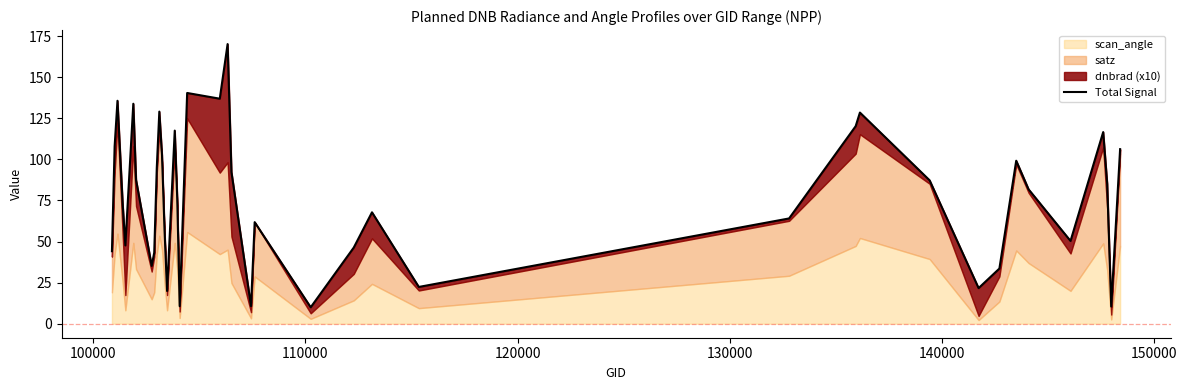

Does the chart have visible grid lines?

No